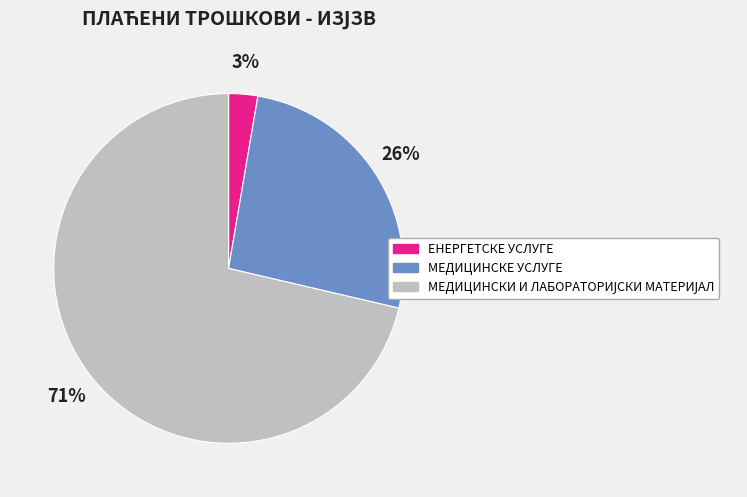

Is there a majority slice in this chart?

Yes